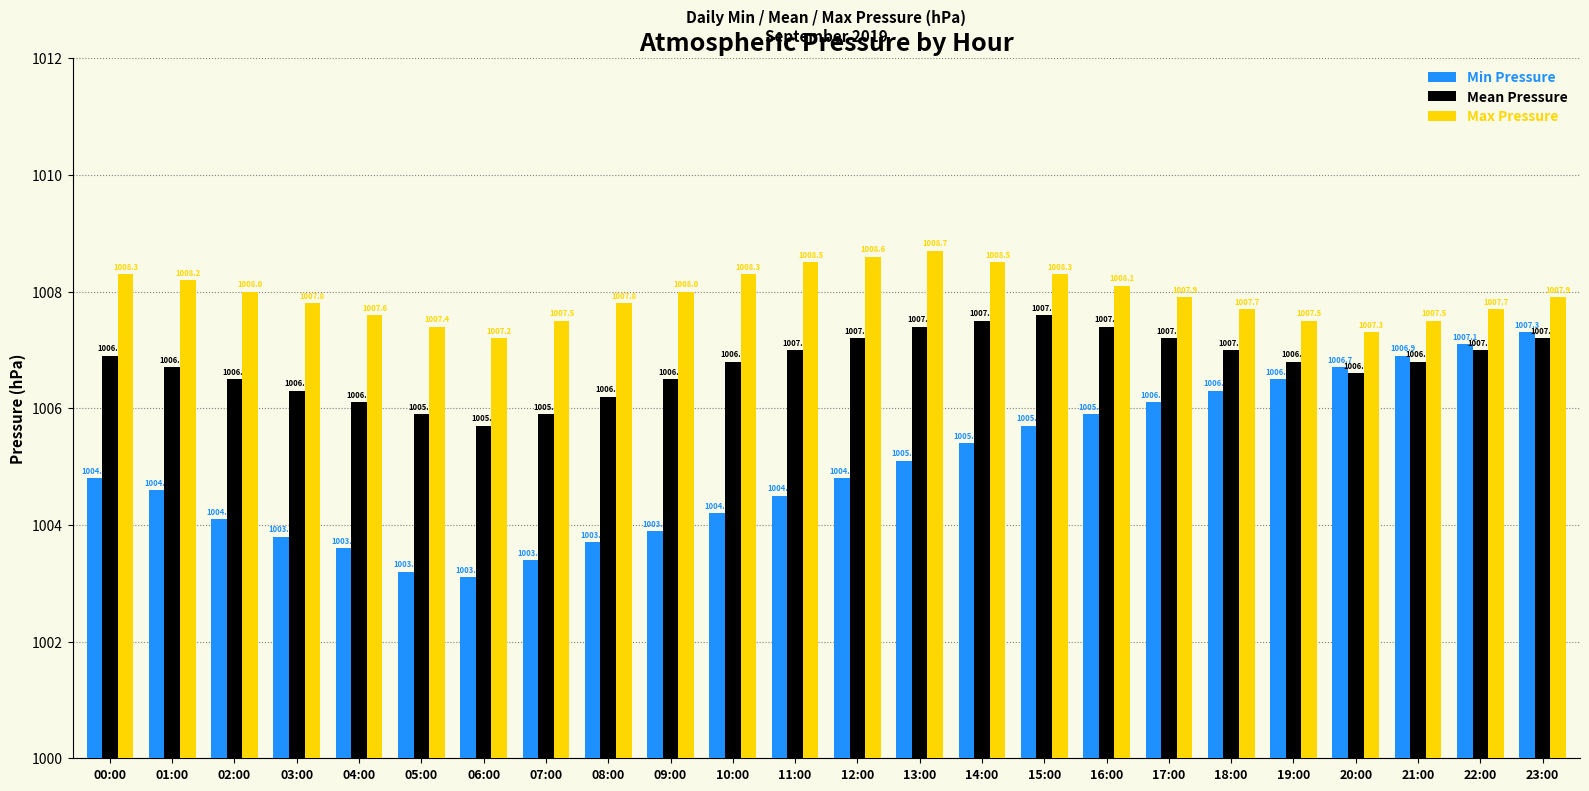

What is the label of the 16th bar from the left?

15:00